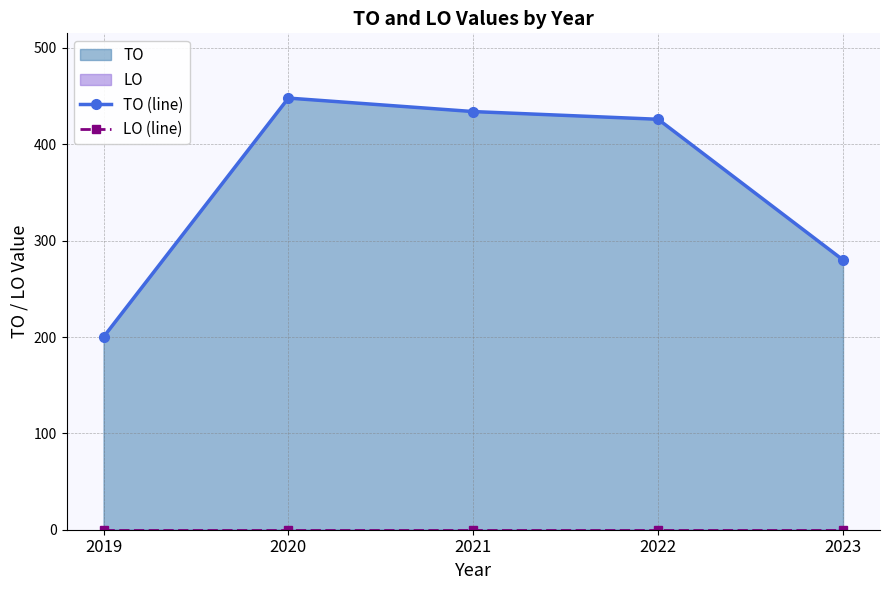

Rank the series by their average value, from lowest to highest.

LO (line), TO (line)